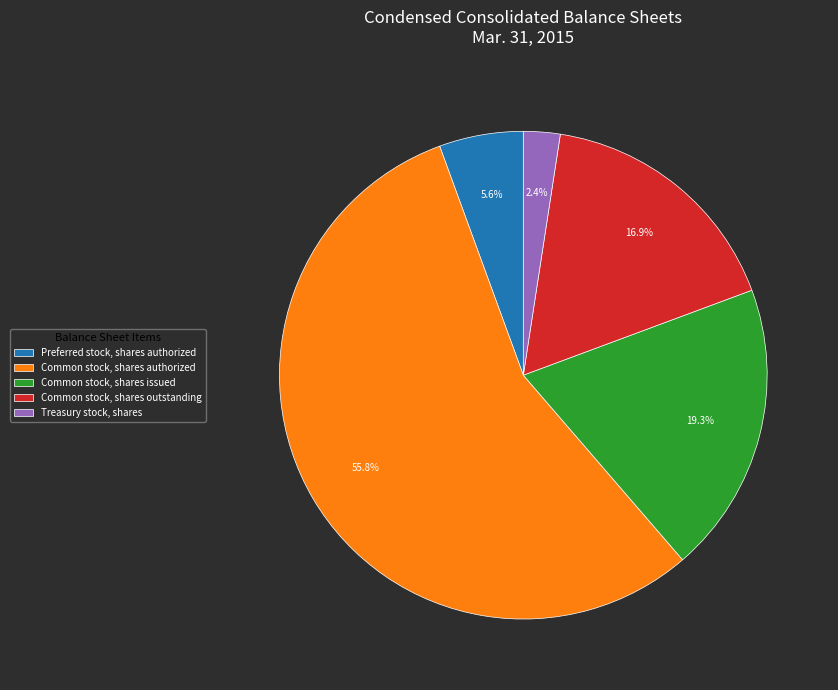

What is the total percentage of Common stock, shares outstanding and Common stock, shares authorized?

72.7%